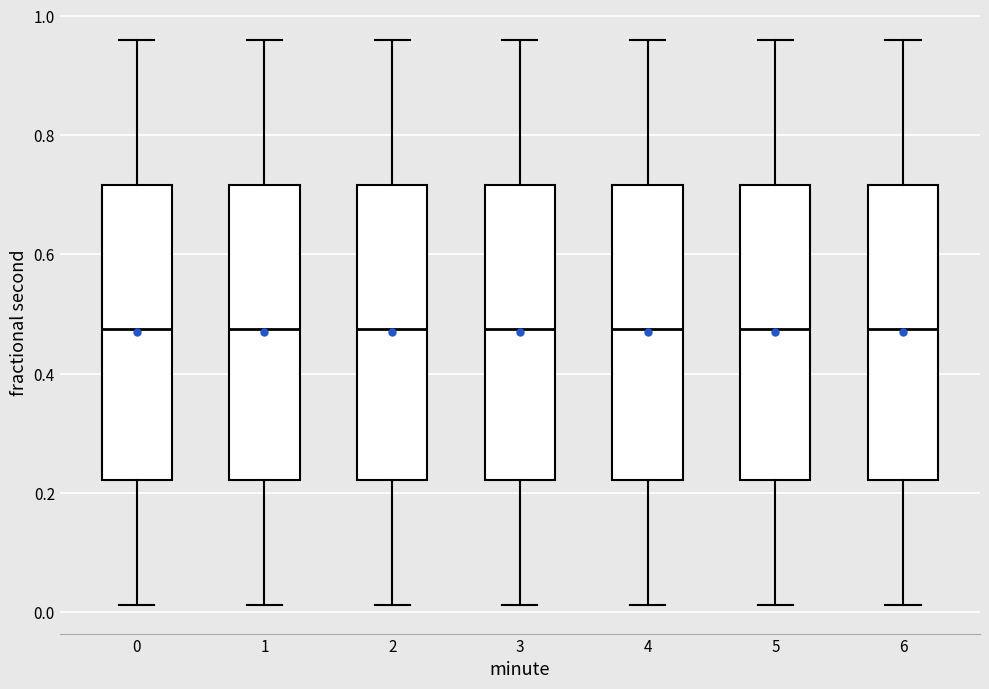

Reading left to right, read every box against the y-axis: the position of its median line, the range the box covers, and the ends of its whiskers. The values are not printed on the chart, so give them approximately, as read against the axis.

0: median 0.48, box 0.22 to 0.72, whiskers 0.02 to 0.96
1: median 0.48, box 0.22 to 0.72, whiskers 0.02 to 0.96
2: median 0.48, box 0.22 to 0.72, whiskers 0.02 to 0.96
3: median 0.48, box 0.22 to 0.72, whiskers 0.02 to 0.96
4: median 0.48, box 0.22 to 0.72, whiskers 0.02 to 0.96
5: median 0.48, box 0.22 to 0.72, whiskers 0.02 to 0.96
6: median 0.48, box 0.22 to 0.72, whiskers 0.02 to 0.96